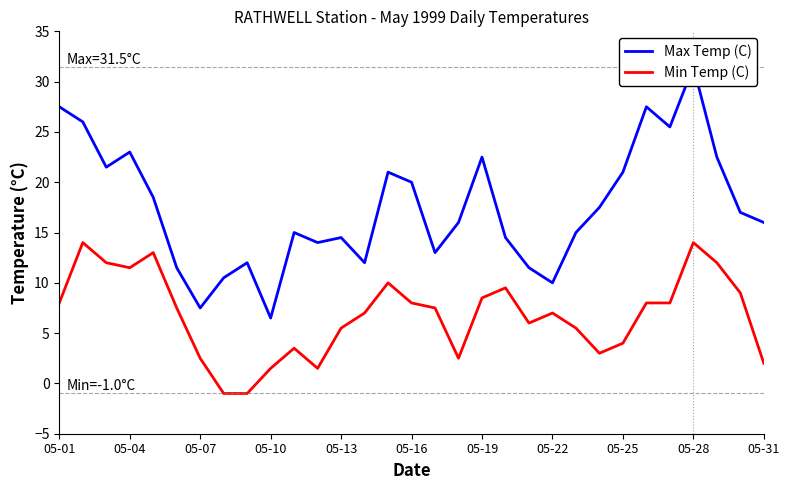

What is the lowest value of the Max Temp (C) series?

6.5